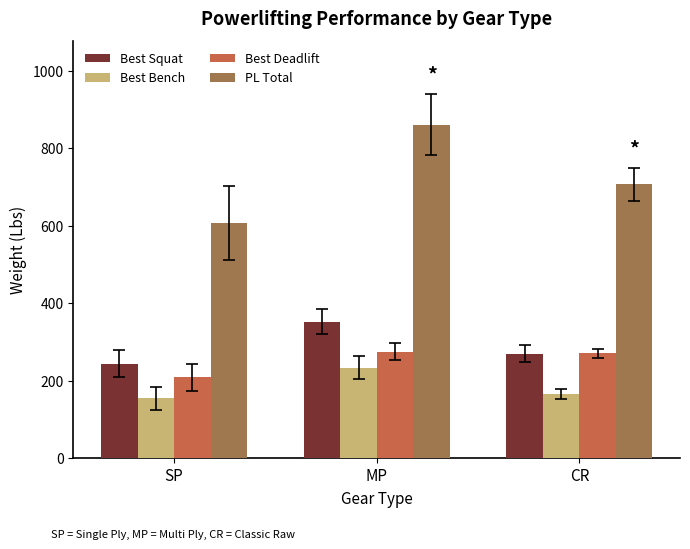

At which category does the chart reach its peak across all series?

MP